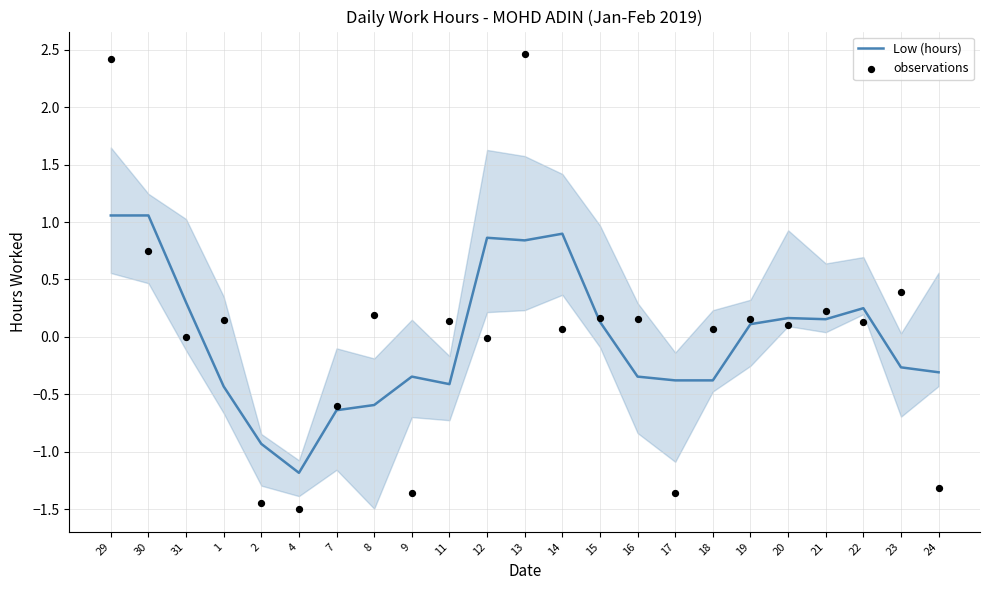

At how many categories does at least one series exceed 2?

2